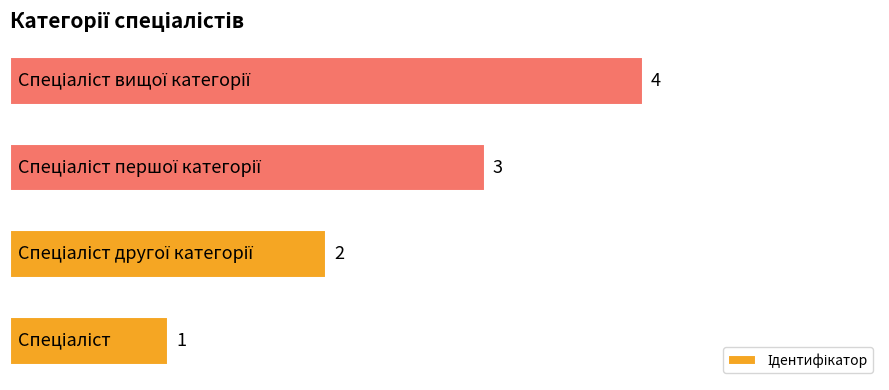

Are the bars horizontal?

Yes